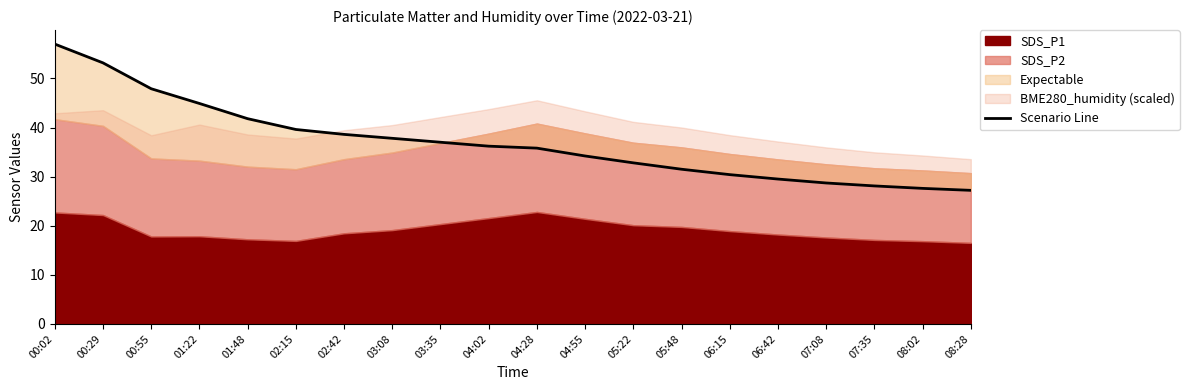

List the labels in order of value, smallest first.

08:28, 08:02, 07:35, 07:08, 06:42, 06:15, 05:48, 05:22, 04:55, 04:28, 04:02, 03:35, 03:08, 02:42, 02:15, 01:48, 01:22, 00:55, 00:29, 00:02